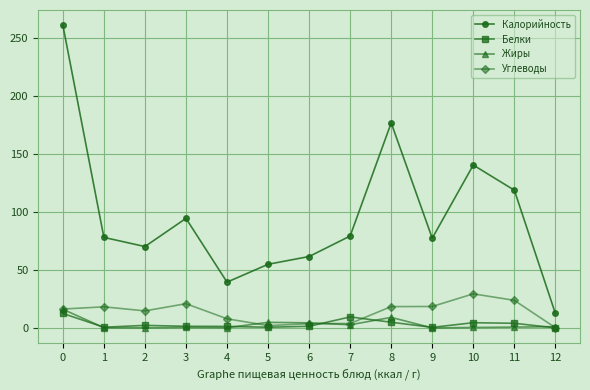

True or false: Калорийность has more than 1 points higher than both neighbors.

True